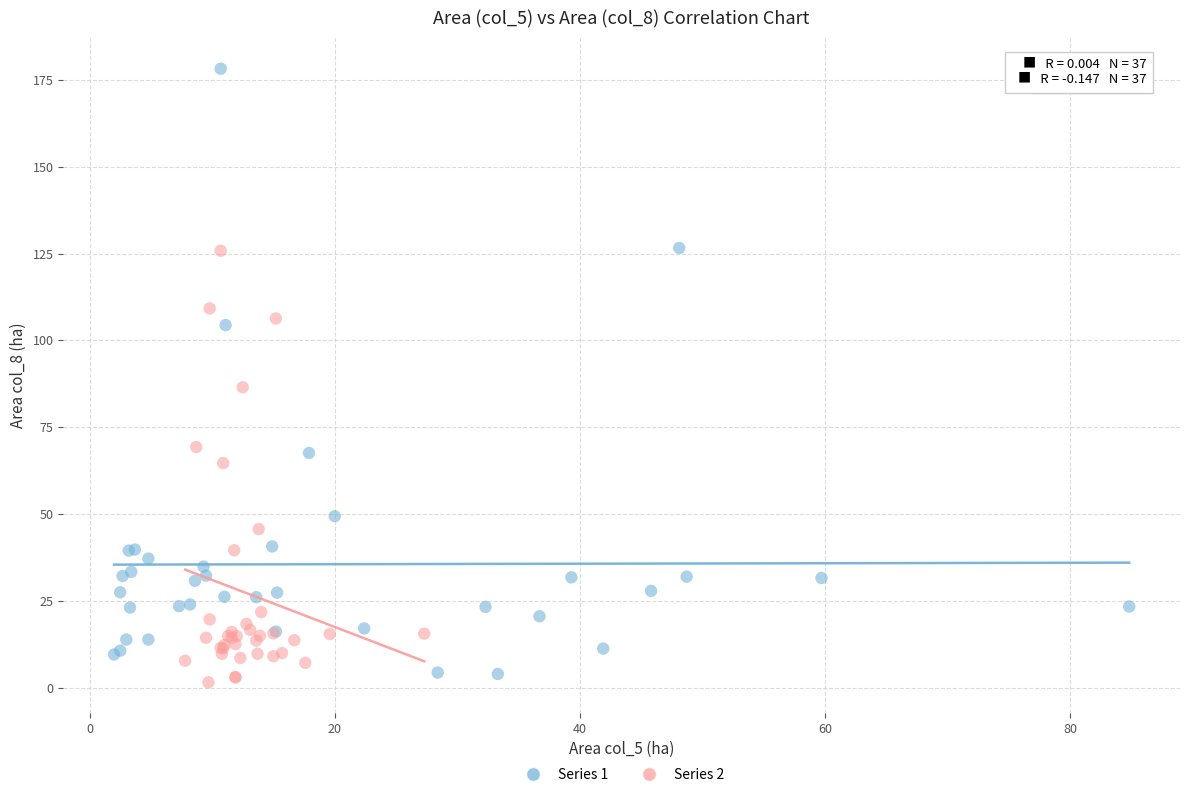

Which series has the largest Y range (max minus min)?

Series 1